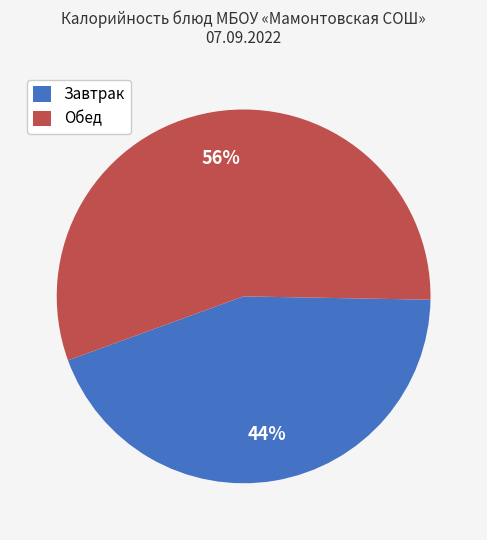

To the nearest percent, what is the average slice percentage?

50%